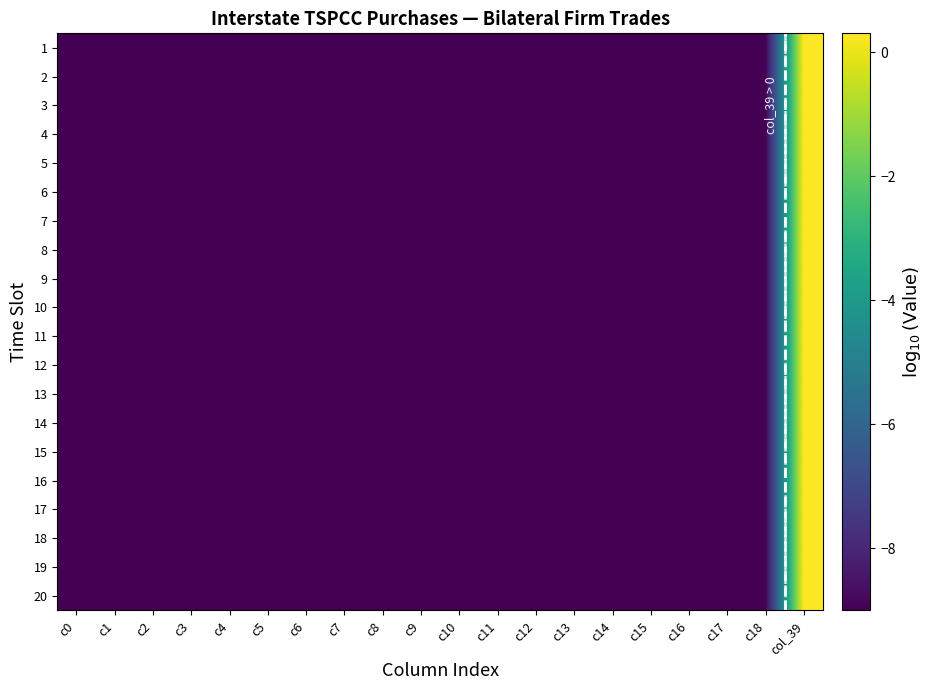

Count the 8 values in the range -9 to -8.

19